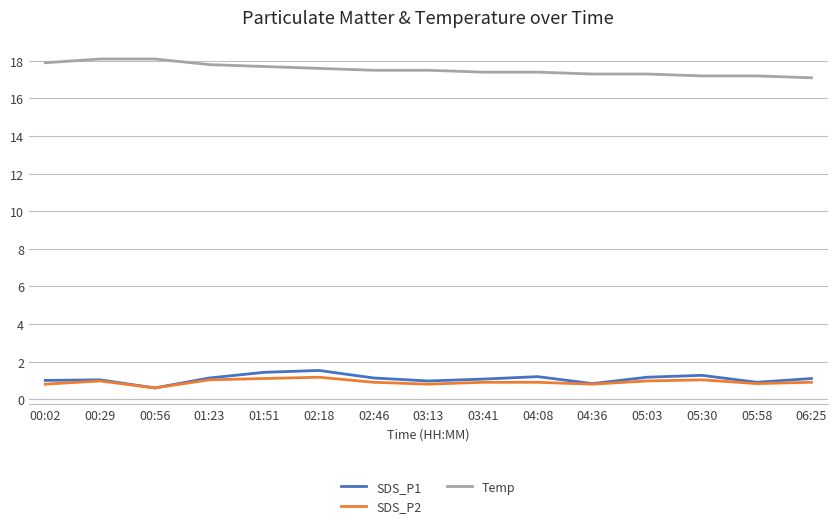

Which label corresponds to the smallest value in the chart?

00:56